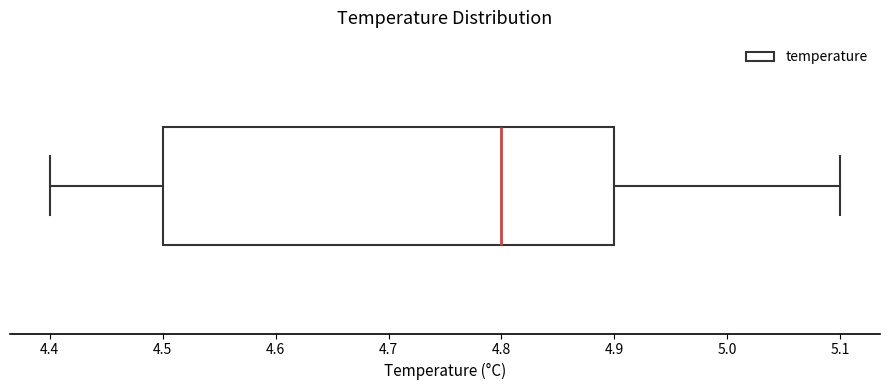

Read this box plot against the x-axis: the position of the median line, the range covered by the box, and the ends of both whiskers. The values are not printed on the chart, so give them approximately, as read against the axis.

median 4.8, box 4.5 to 4.9, whiskers 4.4 to 5.1